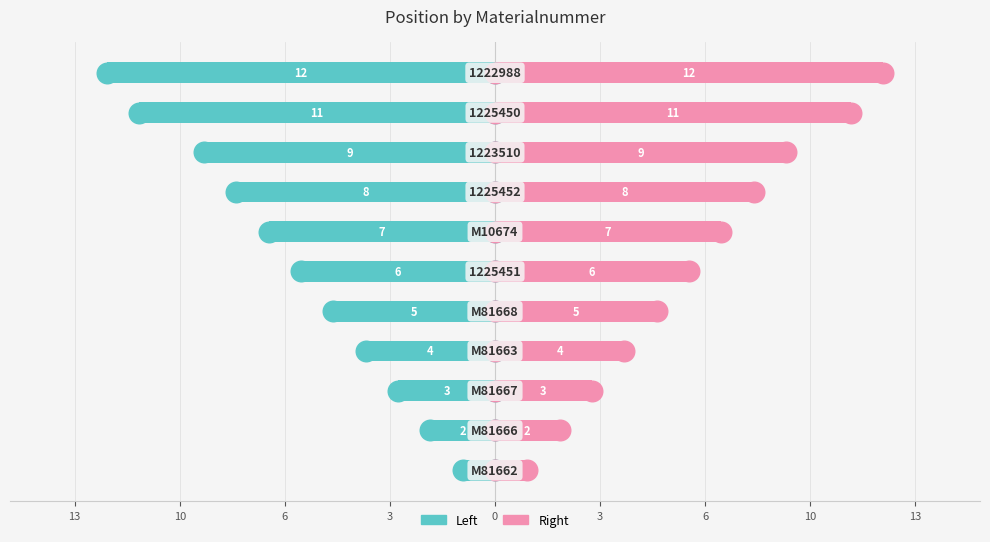

At how many categories does at least one series exceed 4?

7